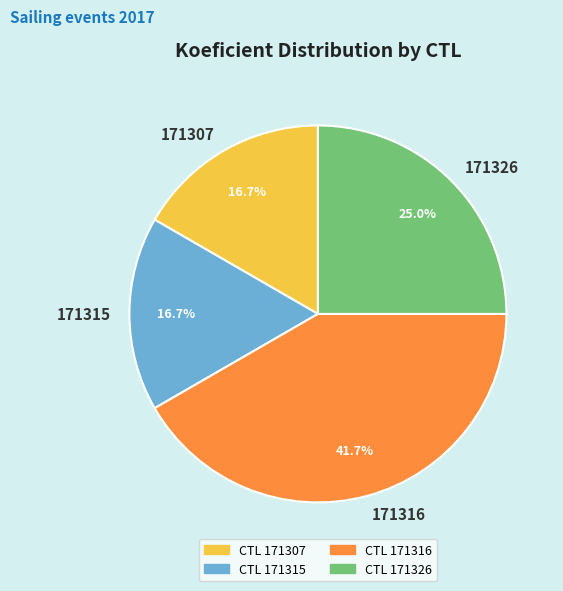

Which has a higher value, 171326 or 171315?

171326